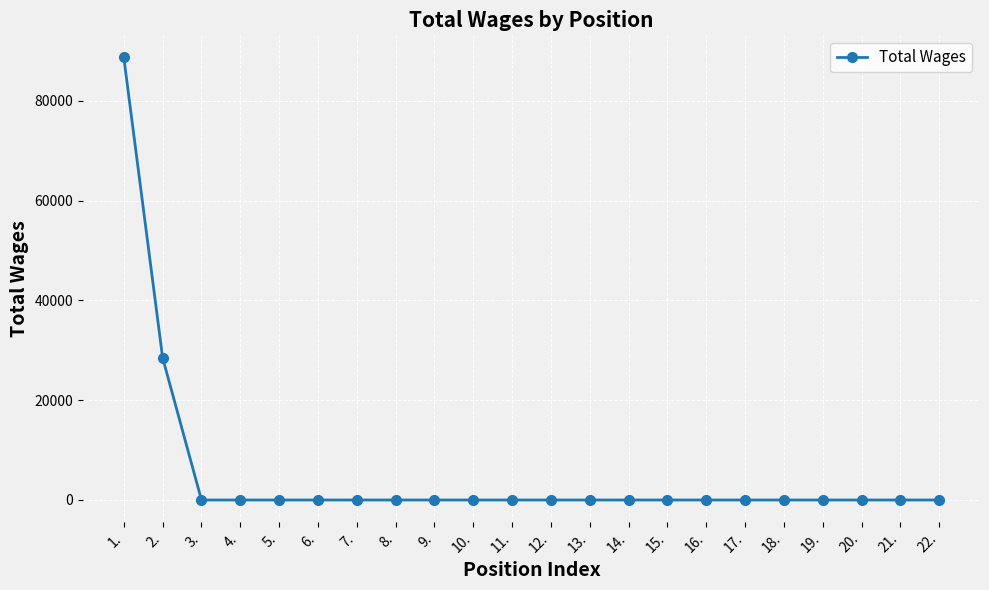

Reading right to left, transcribe all the data shown in this chart.

0	0	0	0	0	0	0	0	0	0	0	0	0	0	0	0	0	0	0	0	28501	88697